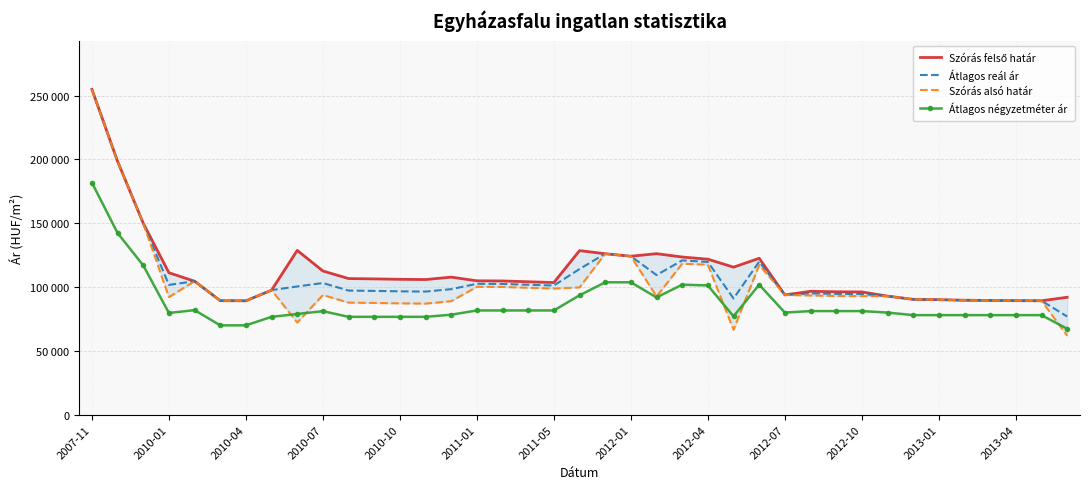

What is the difference between the second highest and second lowest values in the Átlagos reál ár series?

109242